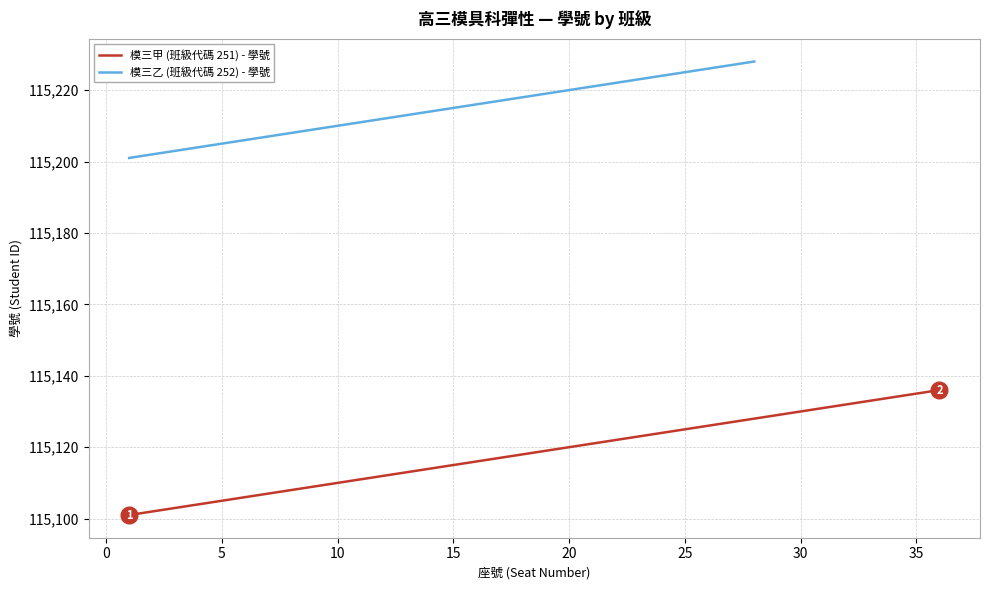

What value does the 模三乙 (班級代碼 252) - 學號 series have at 10, to the nearest 5?

115210